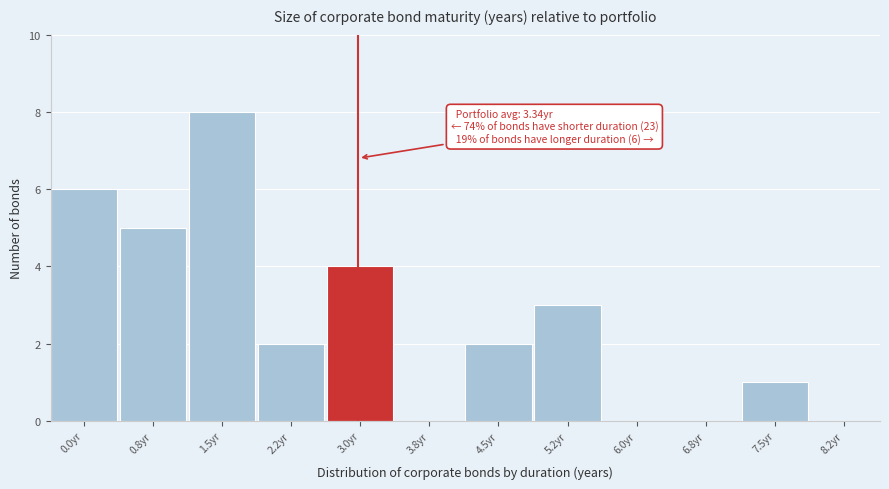

Reading right to left, extract all data points from this chart.

8.2yr=0	7.5yr=1	6.8yr=0	6.0yr=0	5.2yr=3	4.5yr=2	3.8yr=0	3.0yr=4	2.2yr=2	1.5yr=8	0.8yr=5	0.0yr=6